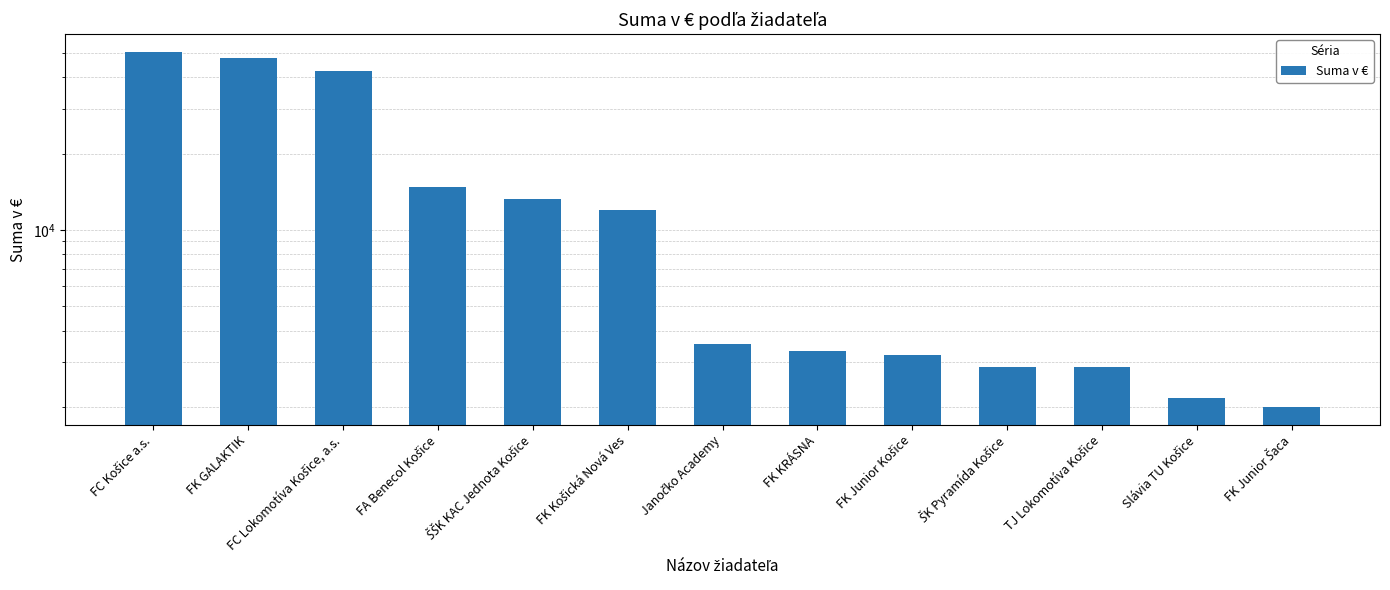

Which label corresponds to the smallest value in the chart?

FK Junior Šaca